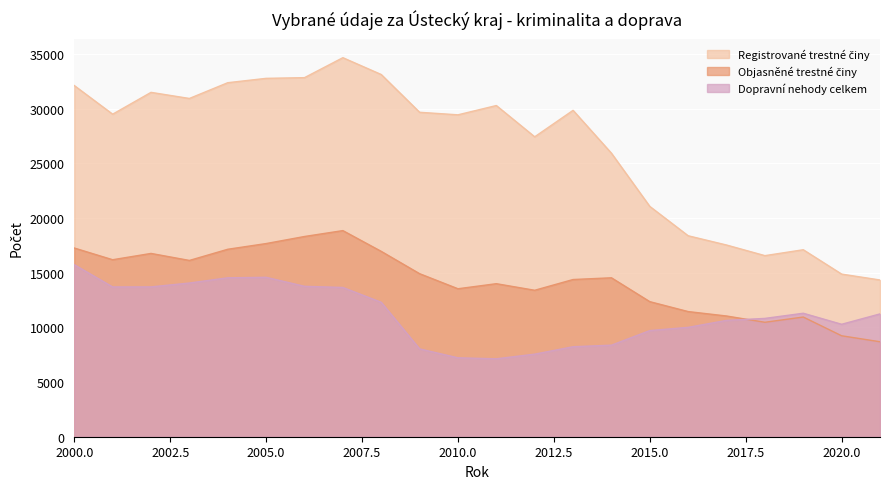

Reading right to left, what are all the values shown in this chart?

Registrované trestné činy: 2021=14333	2020=14872	2019=17099	2018=16560	2017=17531	2016=18377	2015=21061	2014=25927	2013=29848	2012=27427	2011=30287	2010=29438	2009=29670	2008=33124	2007=34663	2006=32837	2005=32773	2004=32375	2003=30934	2002=31492	2001=29495	2000=32114
Objasněné trestné činy: 2021=8685	2020=9231	2019=10946	2018=10466	2017=11040	2016=11445	2015=12352	2014=14534	2013=14376	2012=13393	2011=13995	2010=13532	2009=14910	2008=16951	2007=18850	2006=18311	2005=17665	2004=17143	2003=16121	2002=16762	2001=16186	2000=17257
Dopravní nehody celkem: 2021=11232	2020=10283	2019=11292	2018=10820	2017=10638	2016=10002	2015=9707	2014=8372	2013=8230	2012=7551	2011=7126	2010=7217	2009=8033	2008=12294	2007=13650	2006=13755	2005=14579	2004=14533	2003=14056	2002=13702	2001=13697	2000=15731